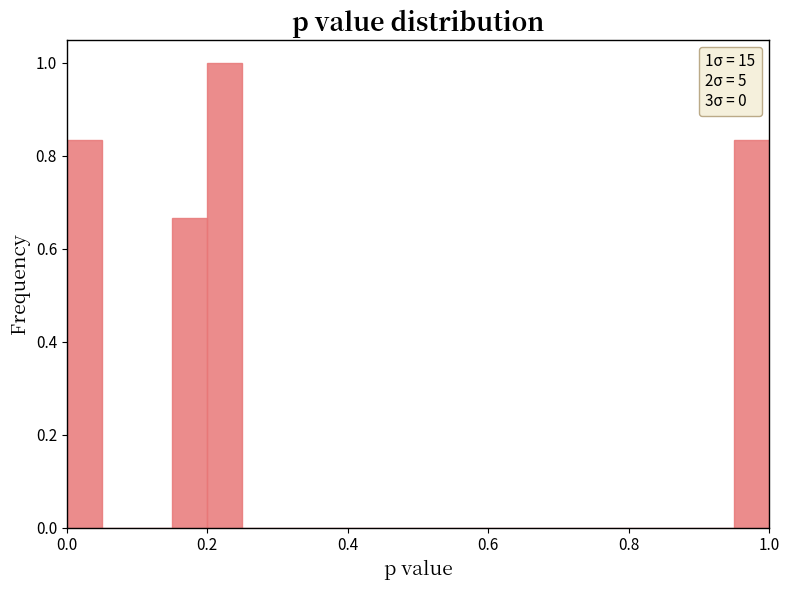

Read against the x-axis, roughly where is the centre of the tallest bar?

0.22